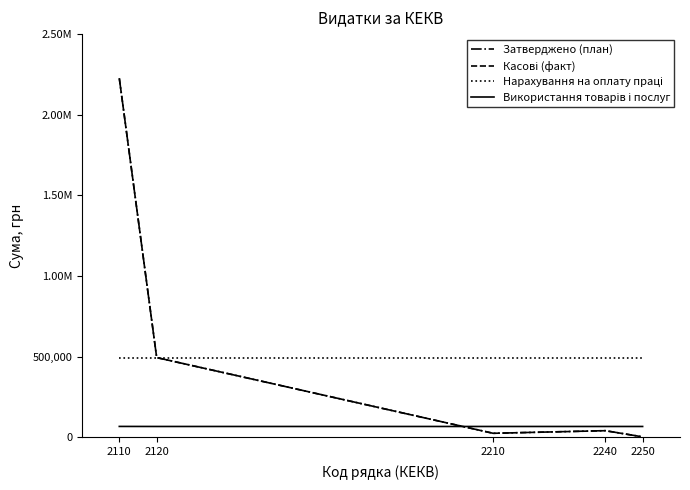

At how many categories does at least one series exceed 1822419?

1